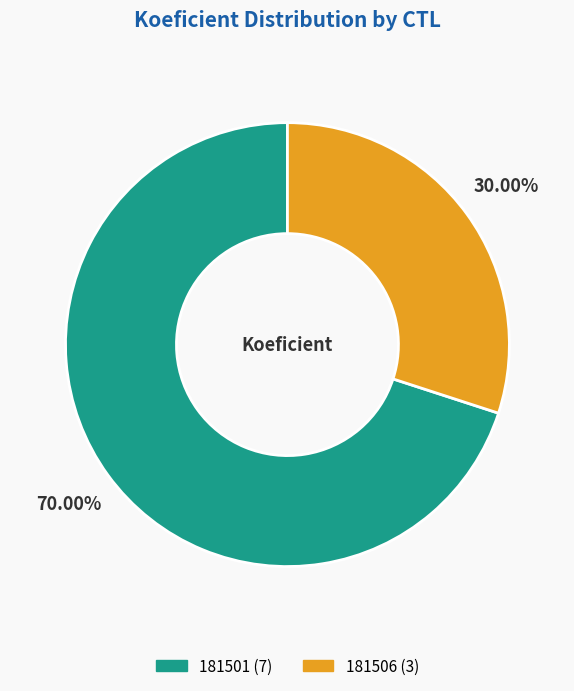

Which has a higher value, 181506 or 181501?

181501